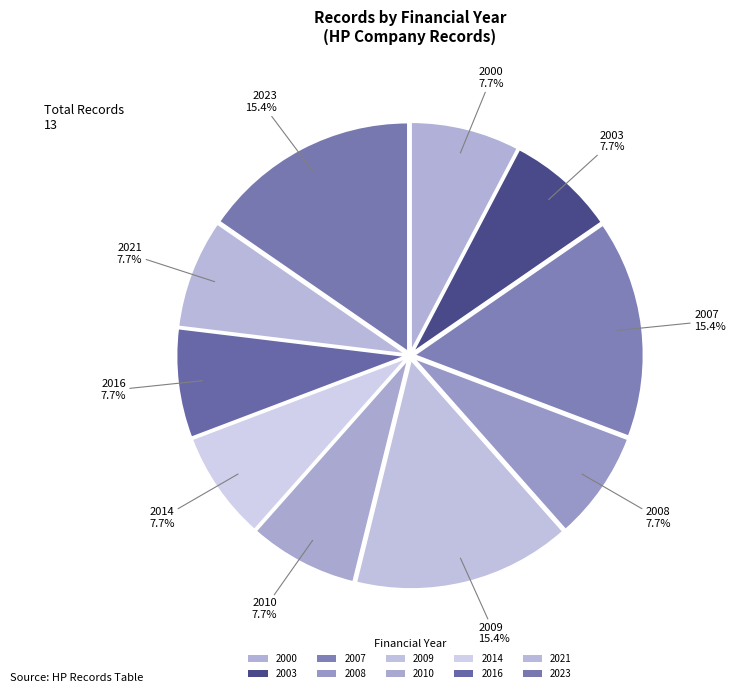

How many slices are in this pie chart?

10